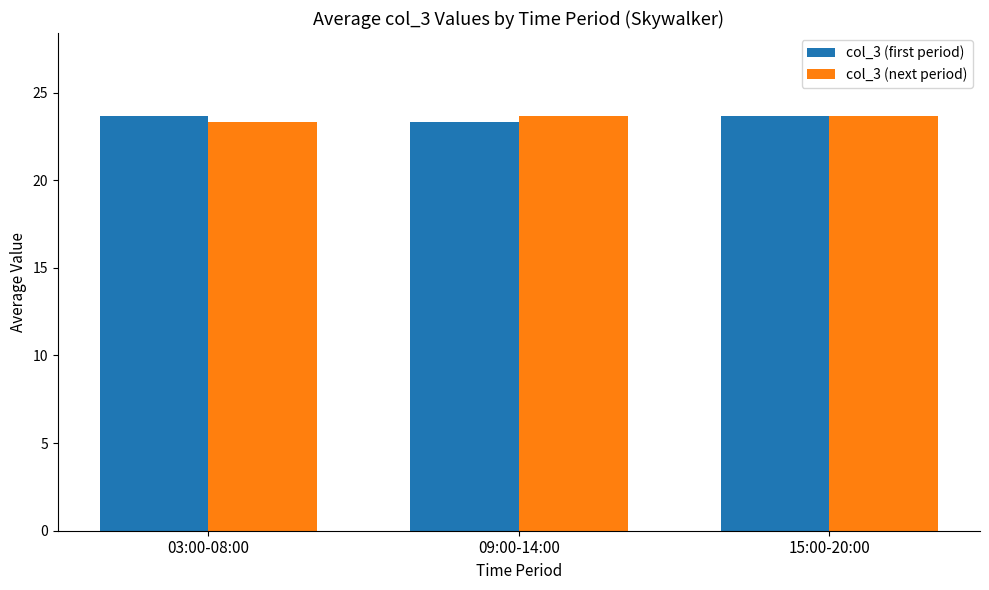

Does the chart contain stacked bars?

No